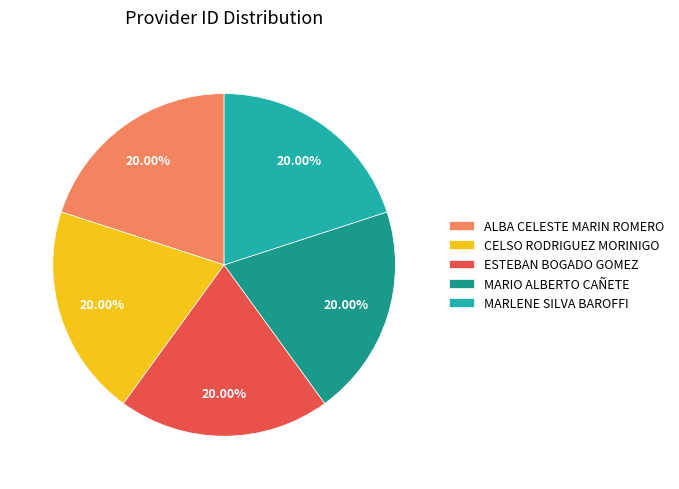

What is the ratio of the value at ALBA CELESTE MARIN ROMERO to the value at MARIO ALBERTO CAÑETE?

1.0